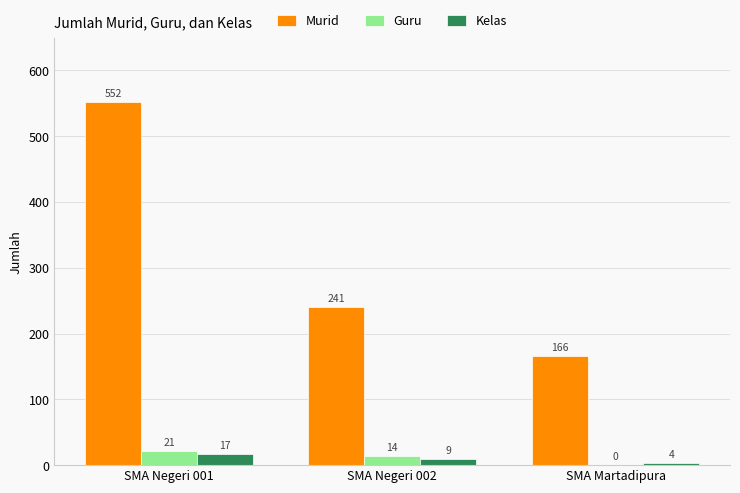

Read the Murid value at SMA Martadipura, to the nearest 5.

165